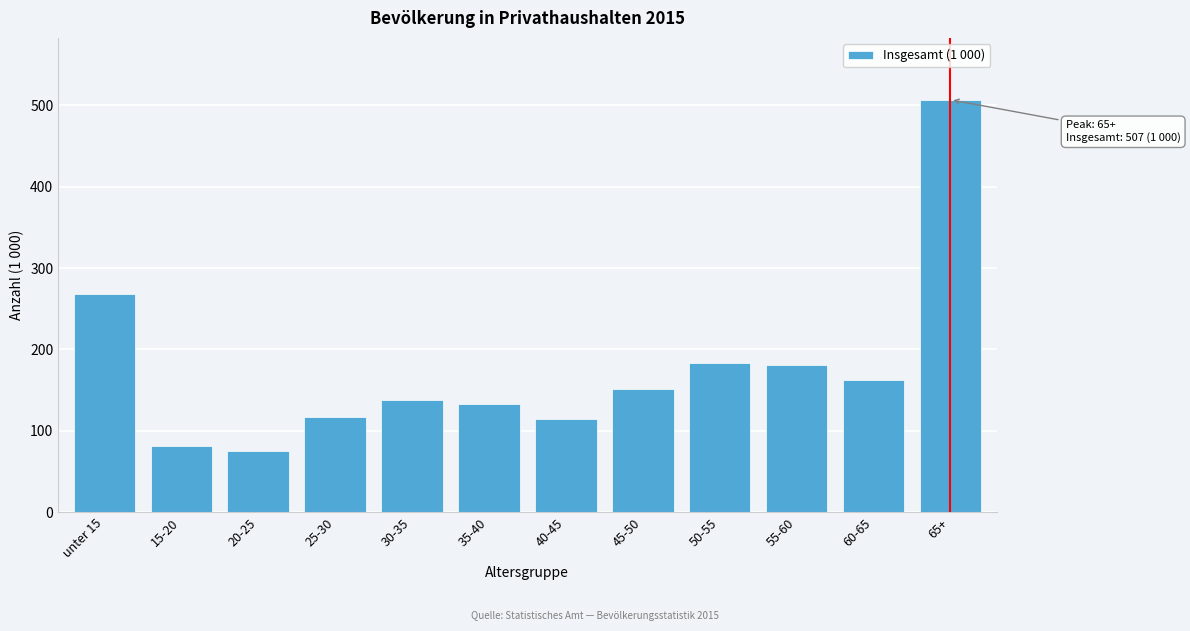

Reading left to right, extract all data points from this chart.

unter 15=268	15-20=81	20-25=75	25-30=117	30-35=138	35-40=133	40-45=114	45-50=152	50-55=184	55-60=181	60-65=162	65+=507